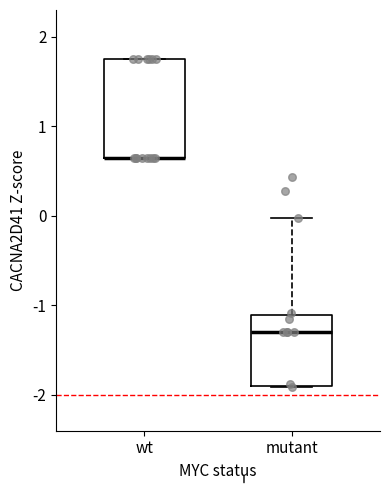

Reading left to right, read every box against the y-axis: the position of its median line, the range the box covers, and the ends of its whiskers. The values are not printed on the chart, so give them approximately, as read against the axis.

wt: median 0.7 (drawn on the box's lower edge), box 0.7 to 1.8, whiskers 0.7 to 1.8
mutant: median -1.3, box -1.9 to -1.1, whiskers -1.9 to 0.0